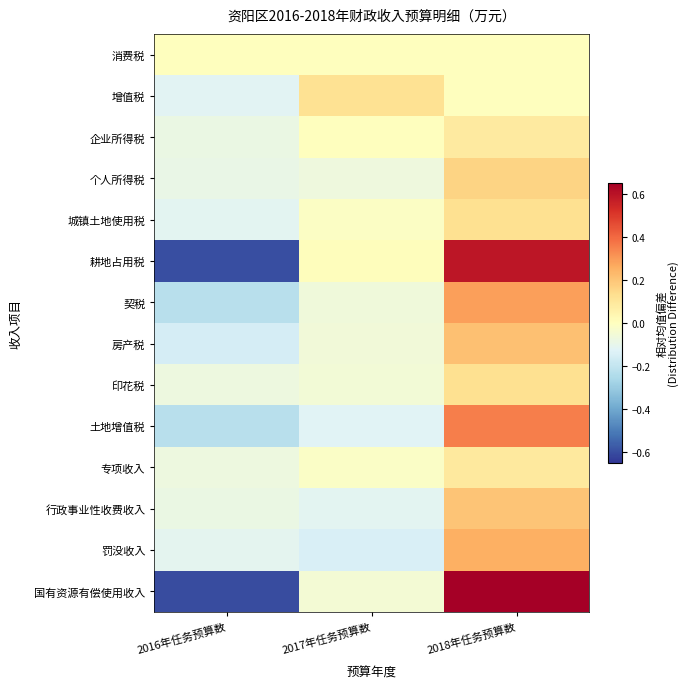

What is the total value across all series at 2017年任务预算数?

-0.6